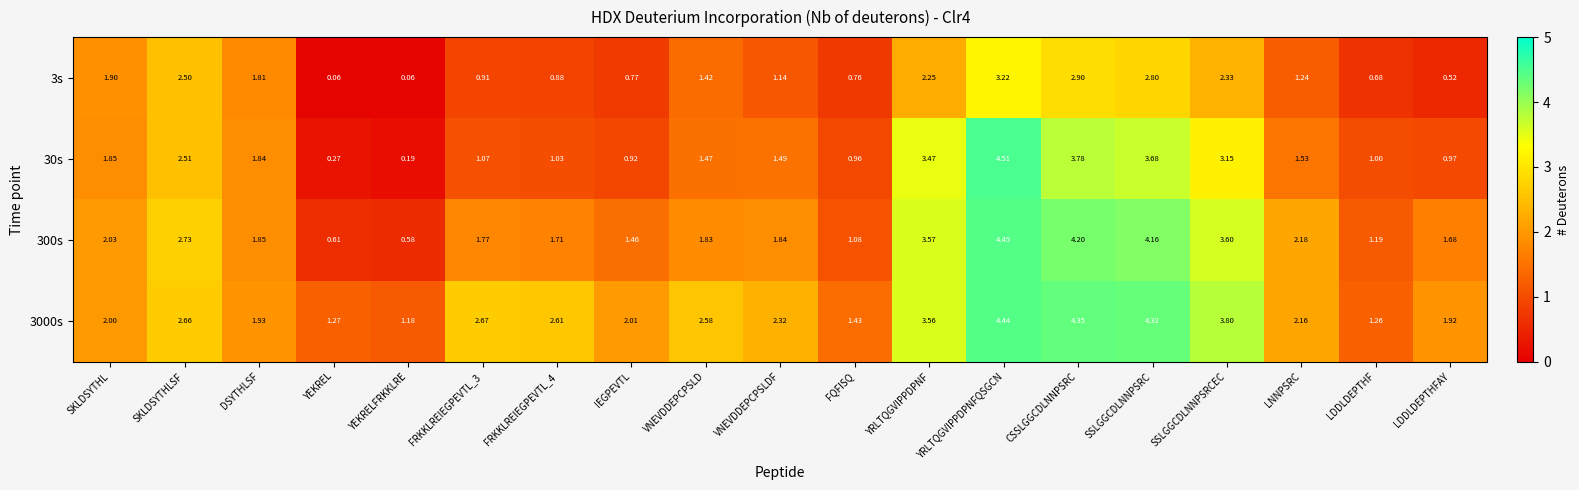

At which label is 30s closest to 2?

SKLDSYTHL